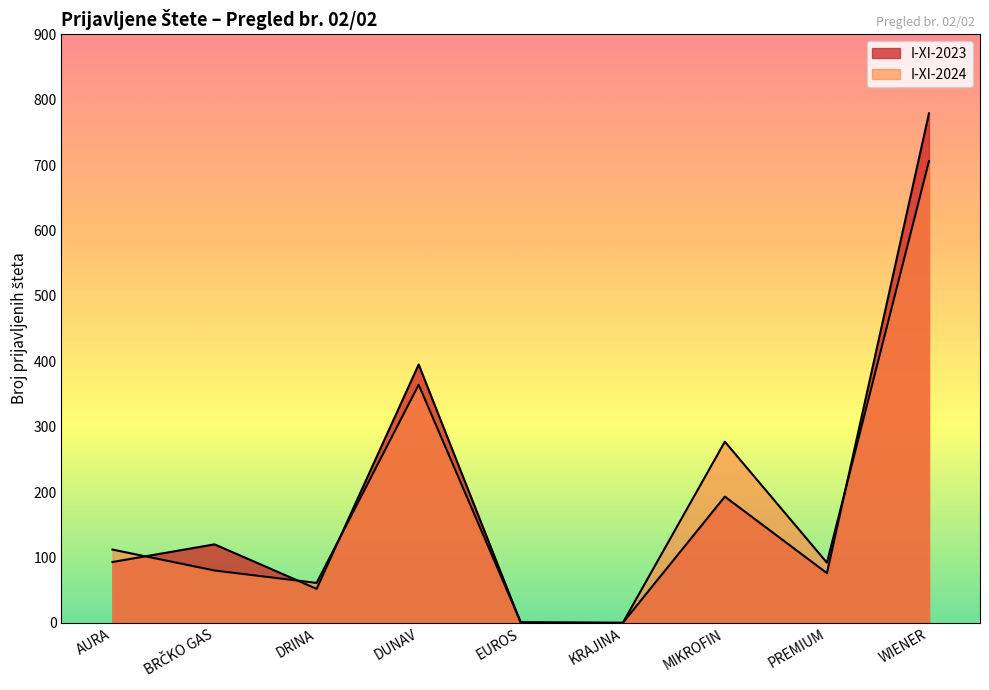

Count the number of categories in the chart.

9